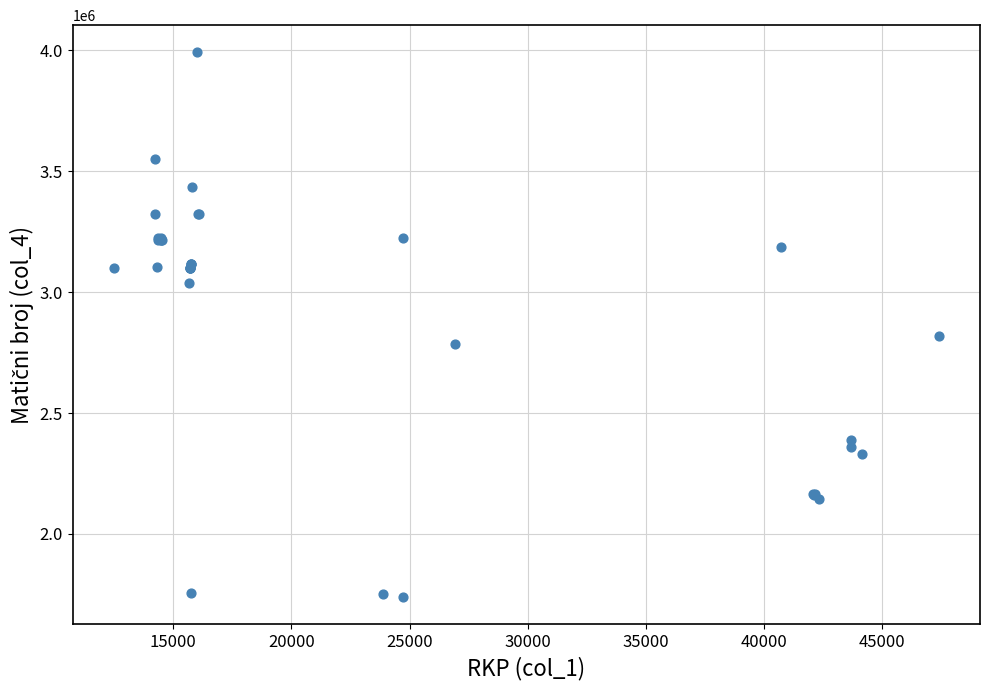

What Y value in the scatter plot is closest to 2865872?

2816792